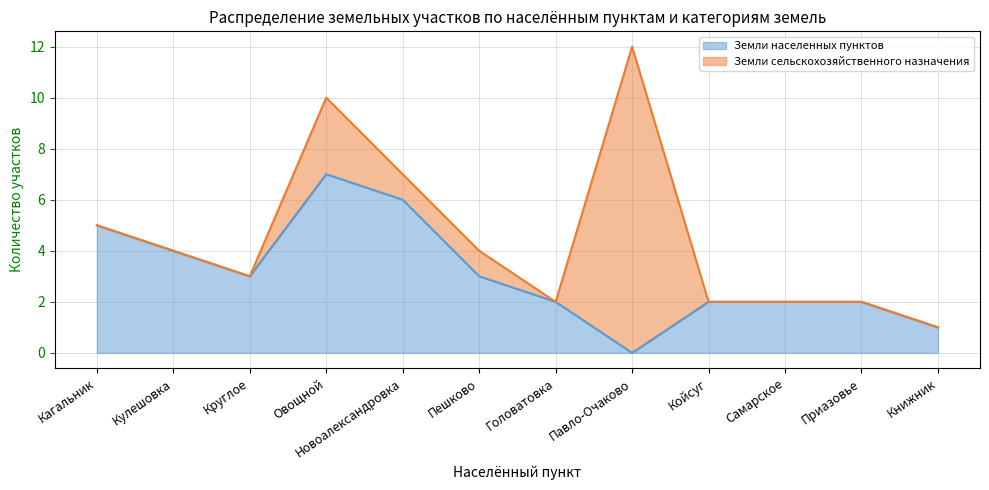

Where does the data first go above 3?

Кагальник